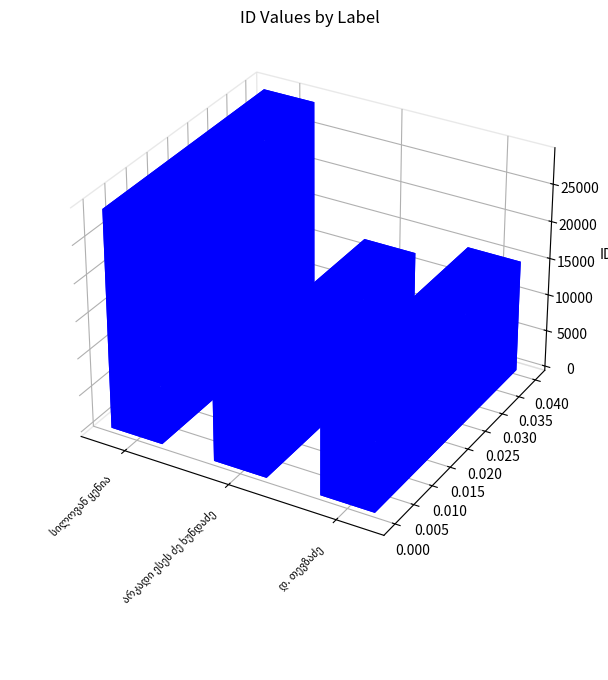

Approximately how many times larger is the value at სილოვან ყენია compared to არკადი ესეს ძე ხუნდაძე?

2.4